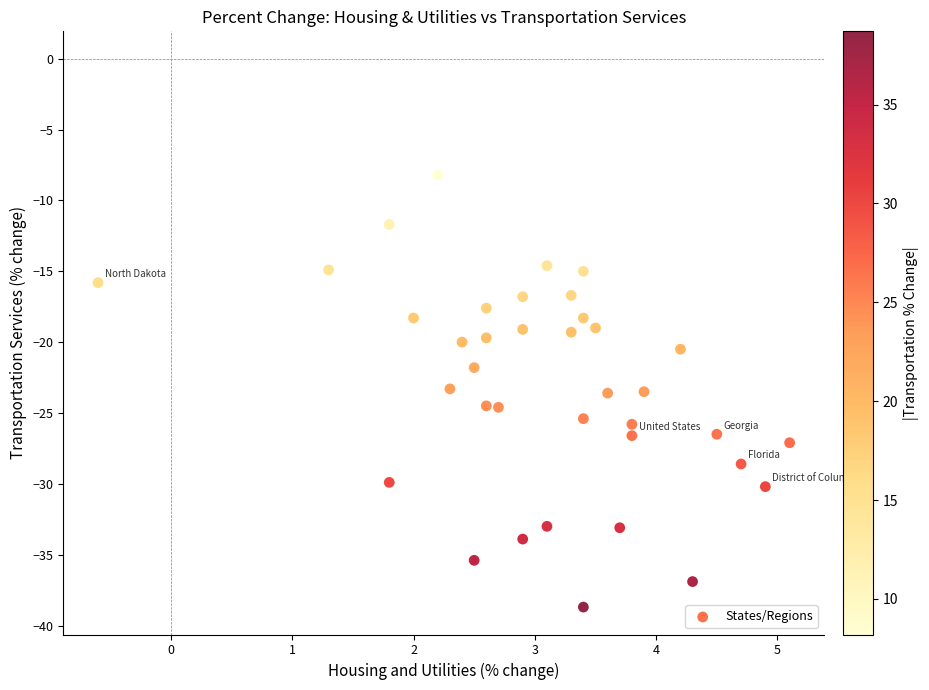

What is the range of Y values (max minus min)?

30.5